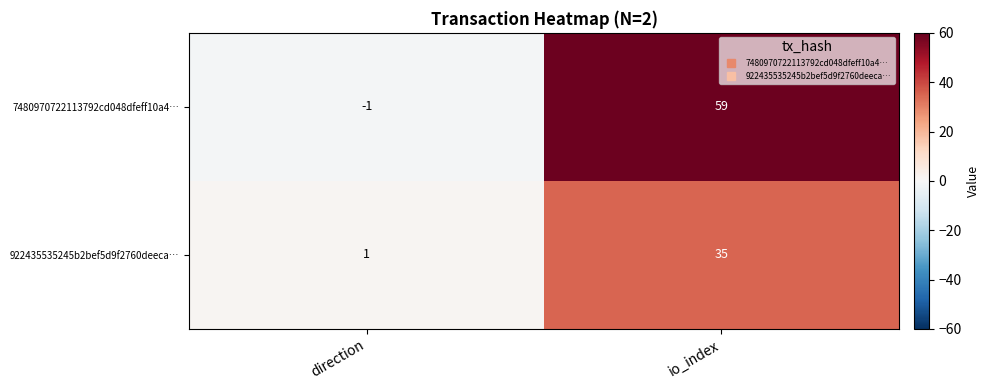

What is the greatest value displayed?

59